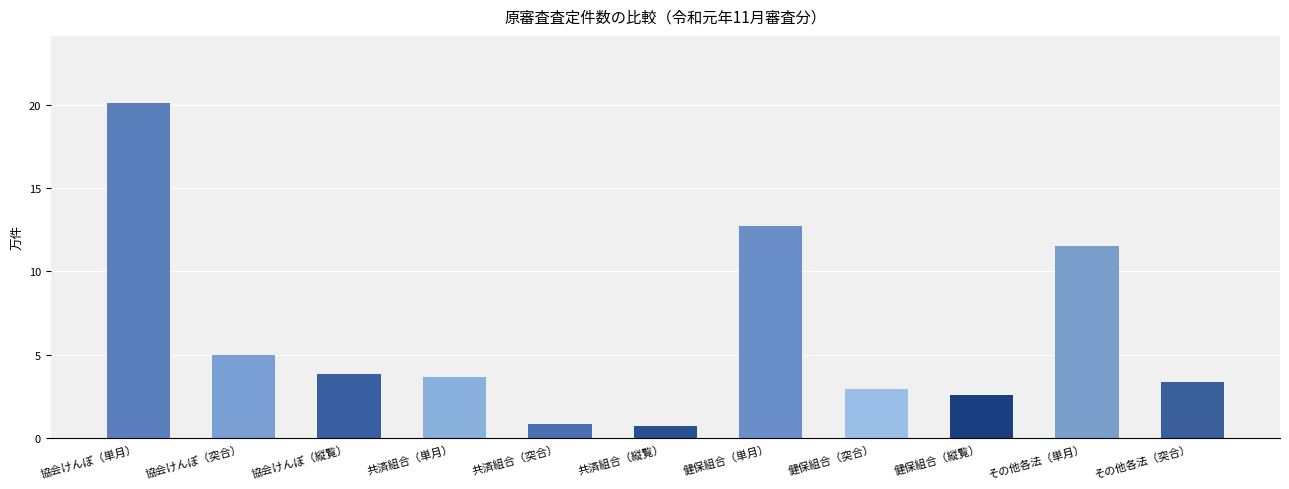

What position from the left is 健保組合（単月）?

7